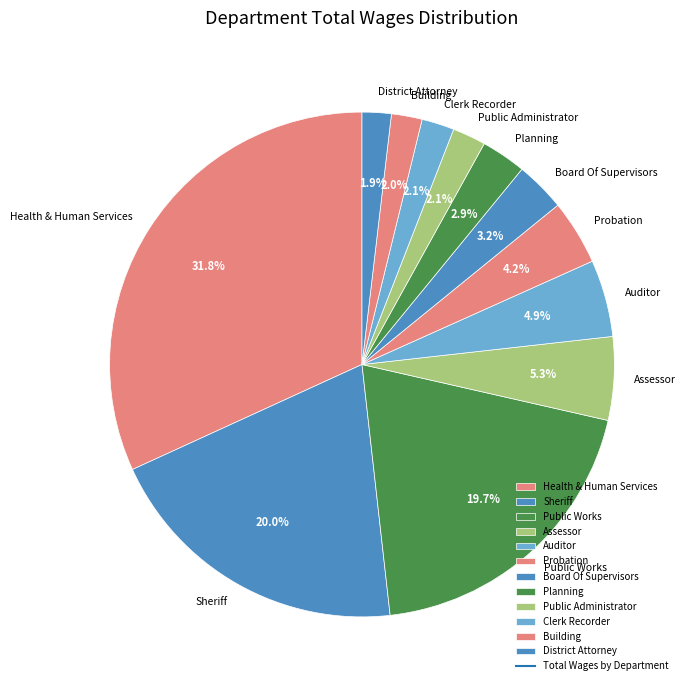

Count the number of slices in the pie.

12